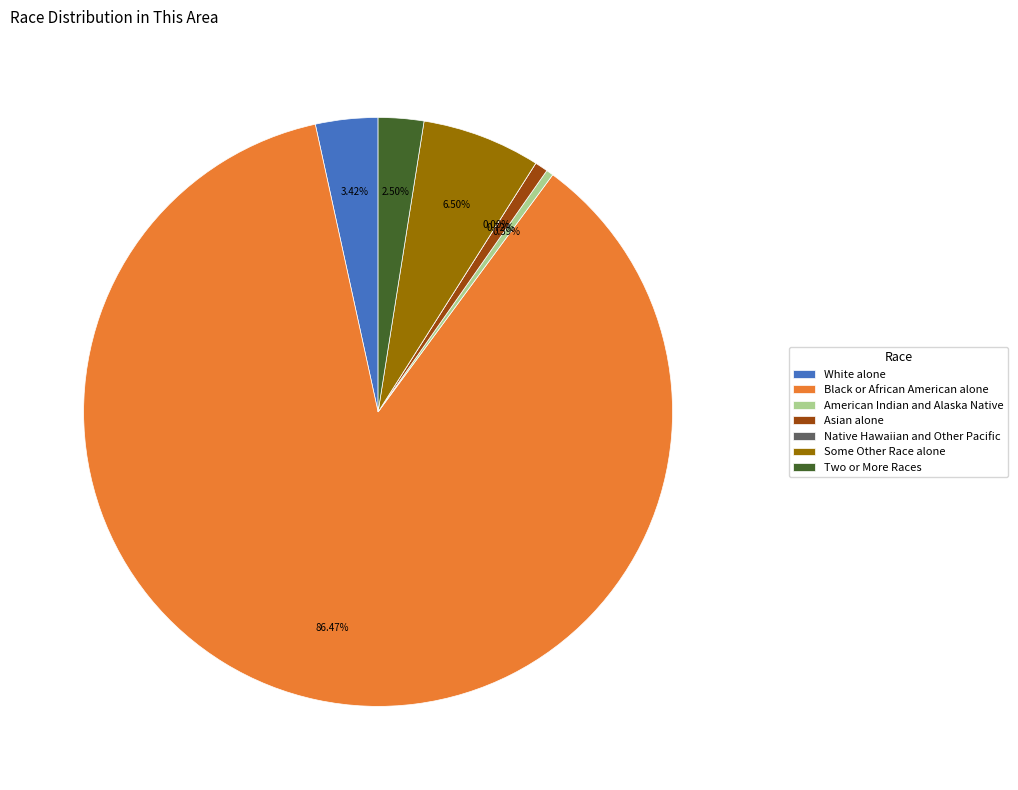

Which slice is the smallest?

Native Hawaiian and Other Pacific